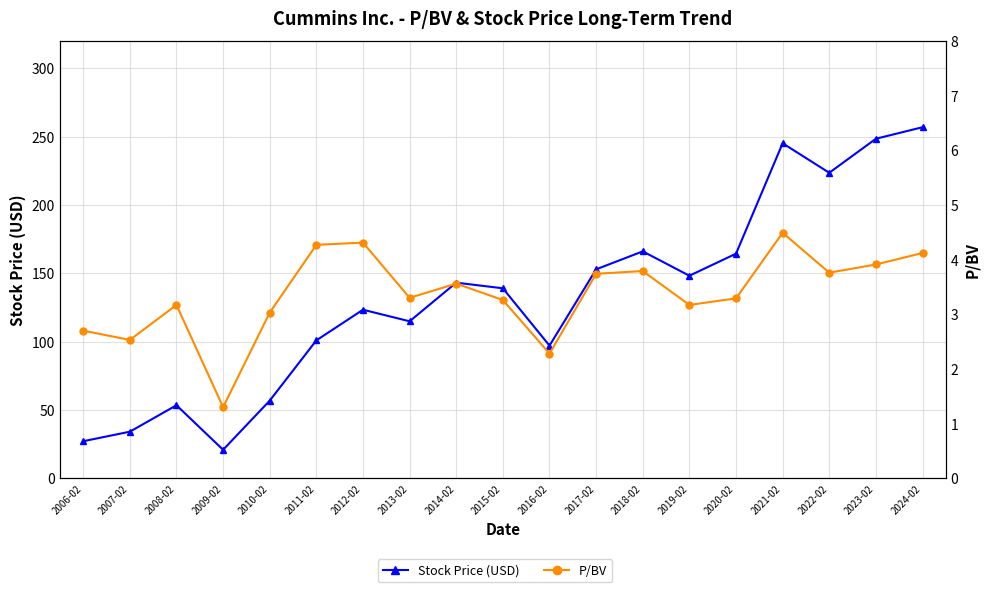

At which category does Stock Price (USD) reach its first local peak?

2008-02